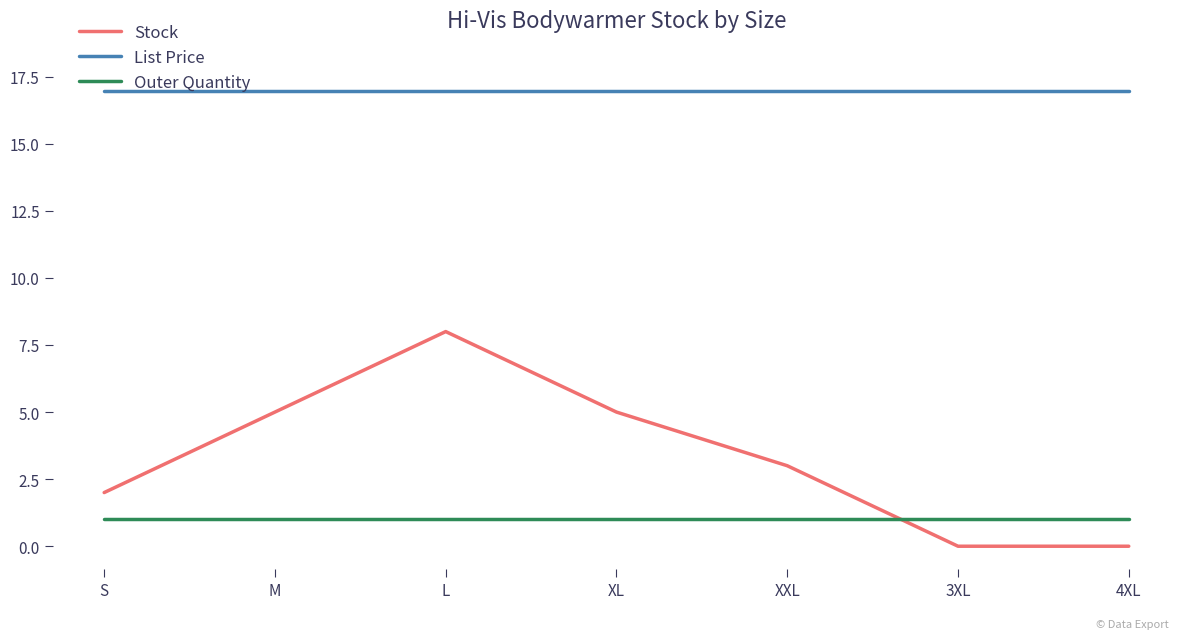

List the series in order of their peak value, lowest first.

Outer Quantity, Stock, List Price